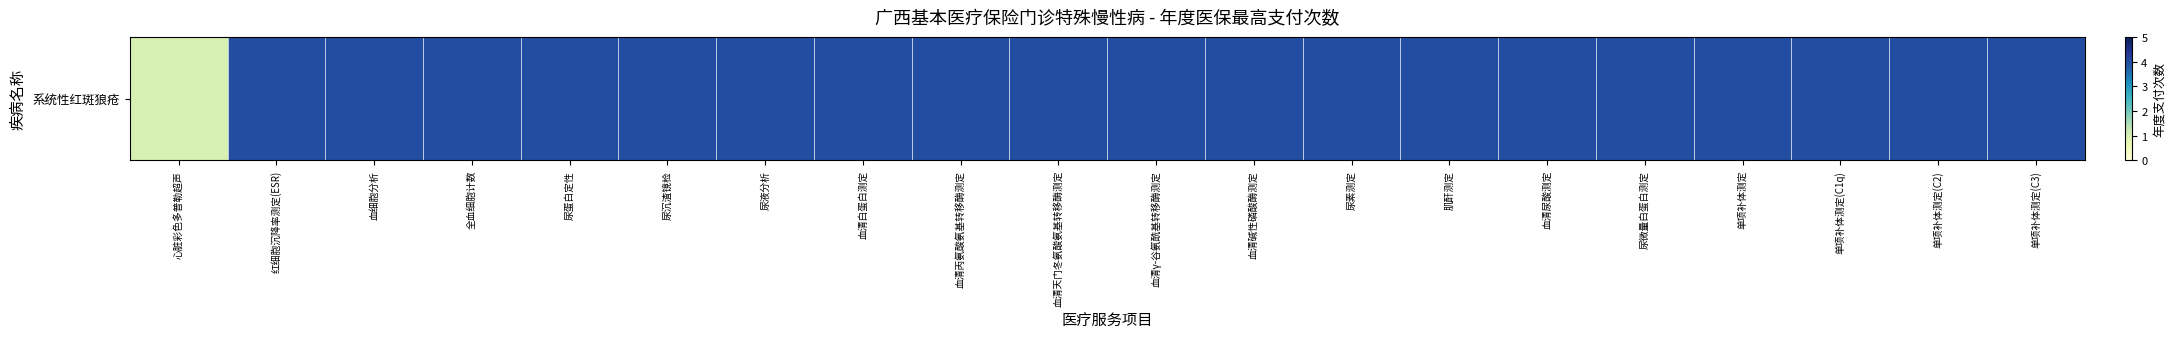

The chart shows a value of 5 at 全血细胞计数. True or false?

False